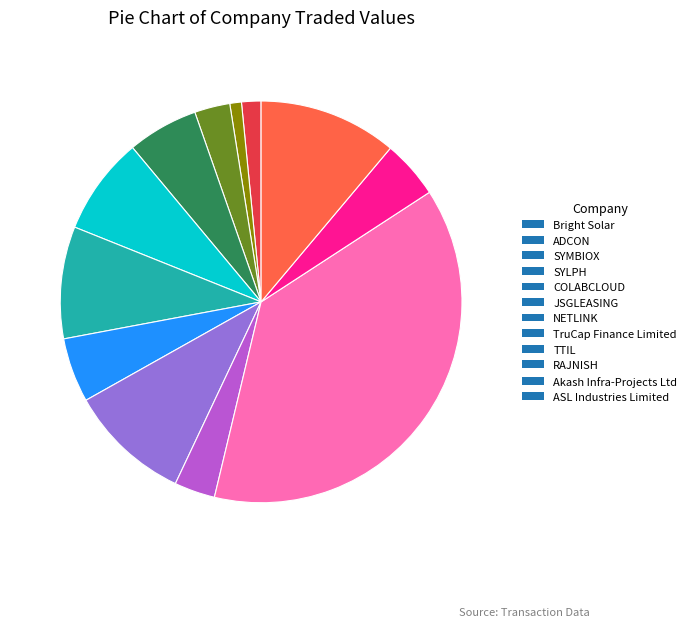

Is there any slice that represents more than half of the pie?

No